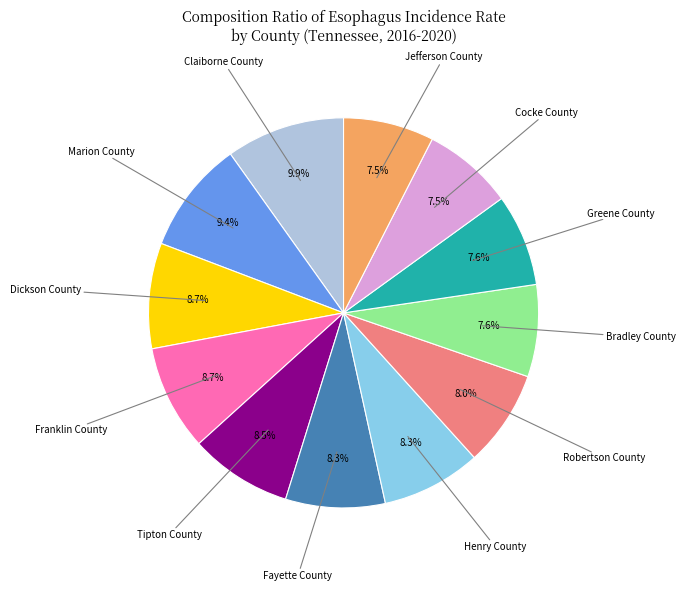

What percentage is NOT represented by Franklin County?

91.3%